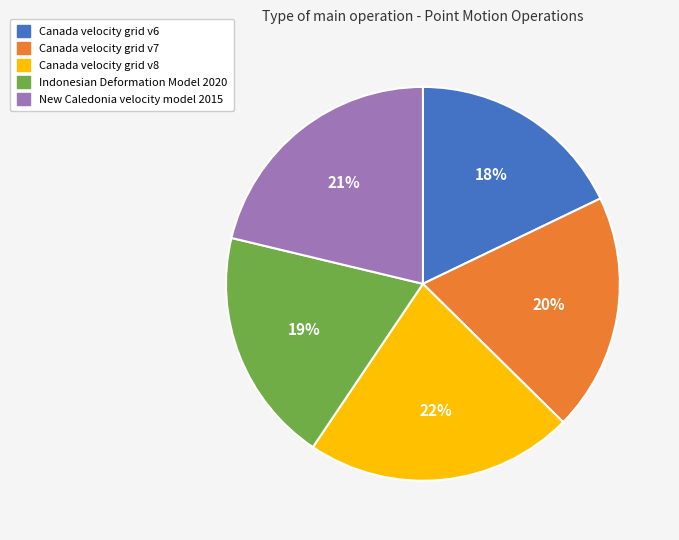

How many segments does this pie chart have?

5